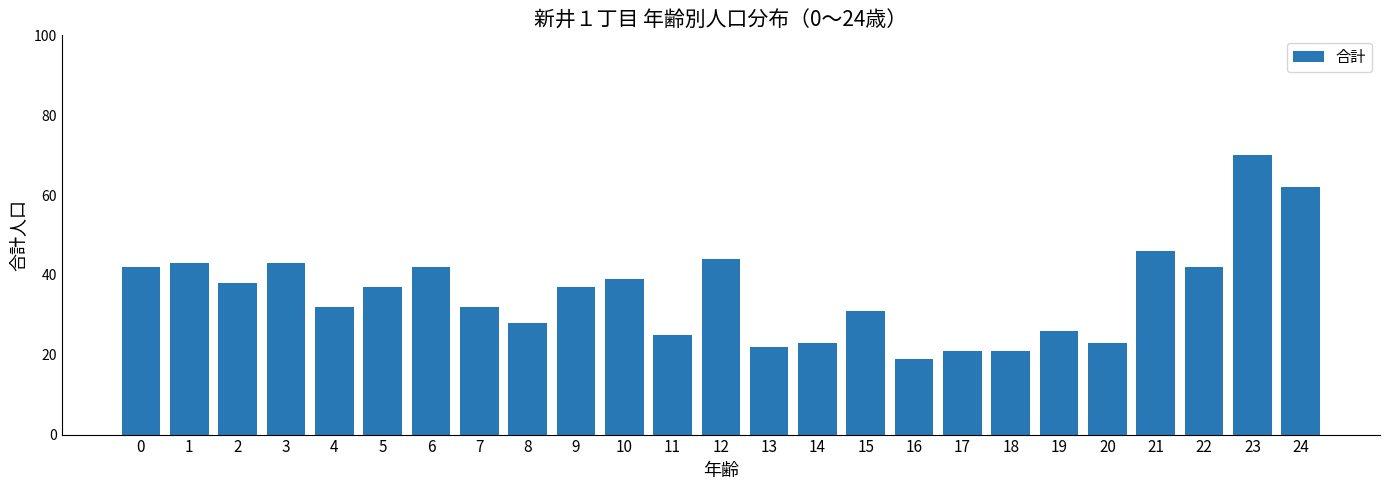

What is the ratio of the value at 10 to the value at 21?

0.8